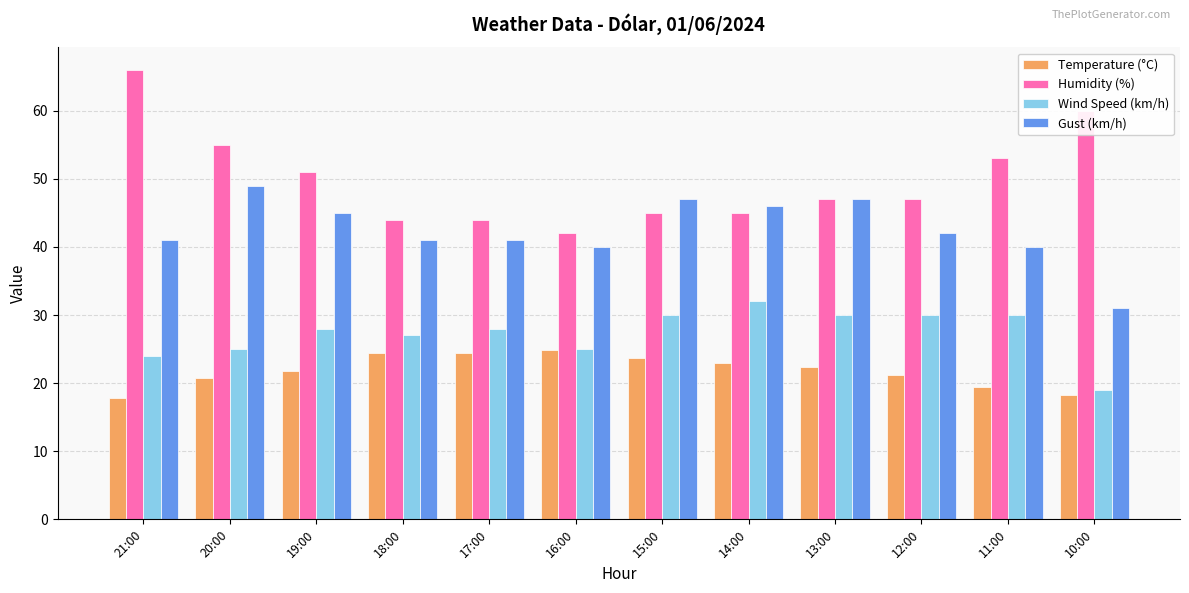

What is the average value of the Humidity (%) series?

49.9